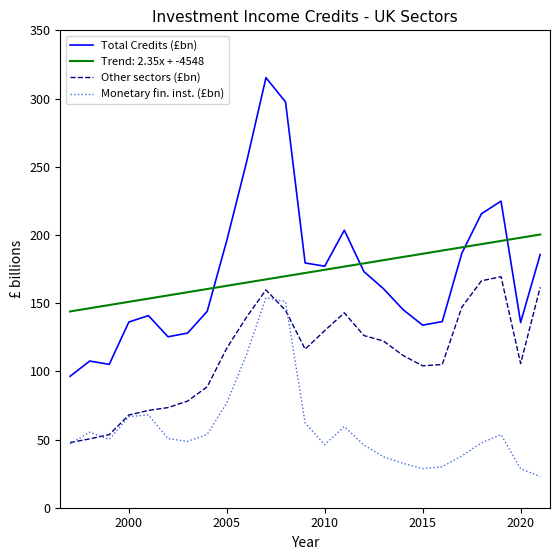

How many interior local peaks does the Monetary fin. inst. (£bn) series have?

5